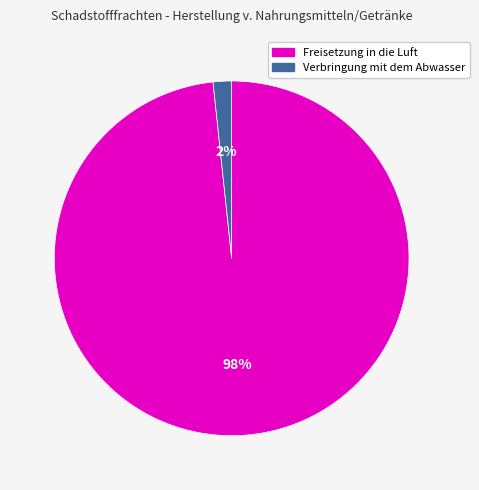

Count the number of slices in the pie.

2